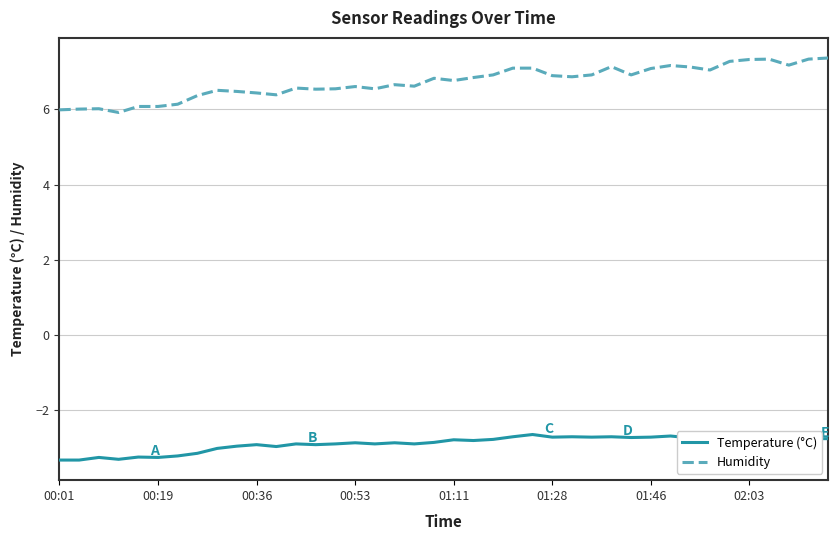

Rank the series by their maximum value, from highest to lowest.

Humidity, Temperature (°C)